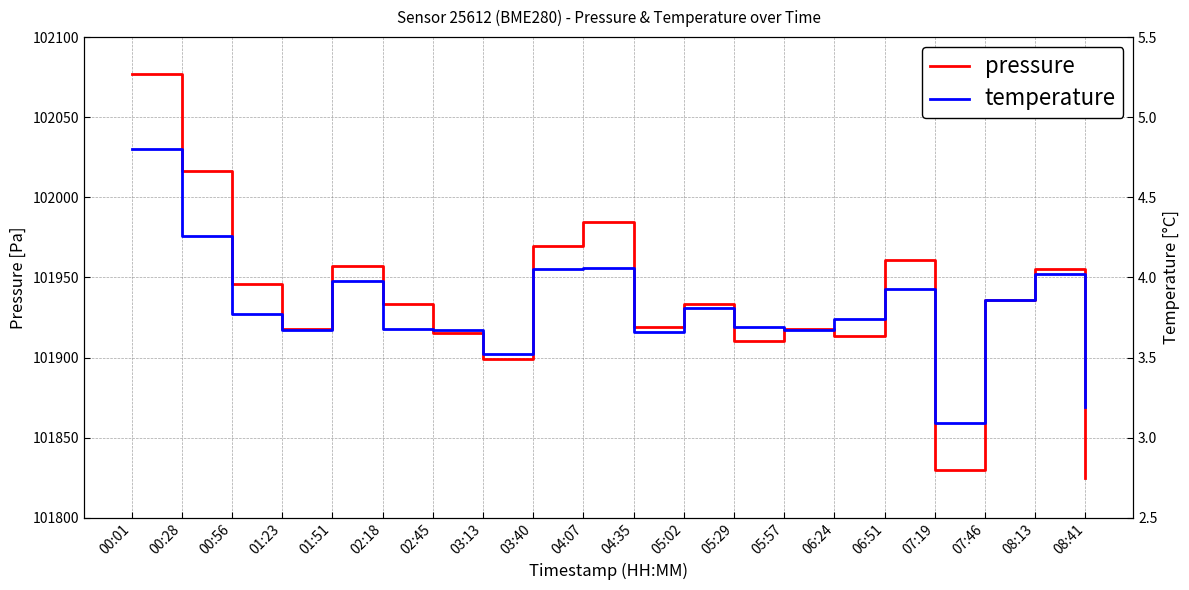

Reading right to left, transcribe all the data shown in this chart.

pressure: 101824.7	101955.5	101935.9	101829.7	101961.0	101913.8	101918.1	101910.3	101933.3	101919.2	101984.8	101969.5	101899.3	101915.4	101933.5	101957.3	101918.1	101946.1	102016.4	102077.2
temperature: 3.2	4.0	3.9	3.1	3.9	3.7	3.7	3.7	3.8	3.7	4.1	4.0	3.5	3.7	3.7	4.0	3.7	3.8	4.3	4.8